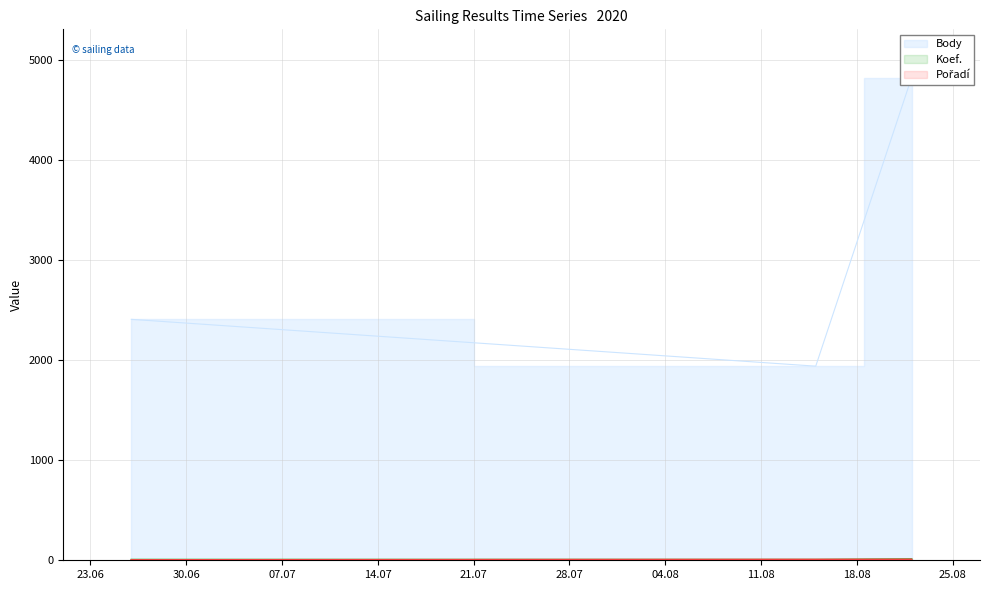

What is the sum of all Body values?

9172